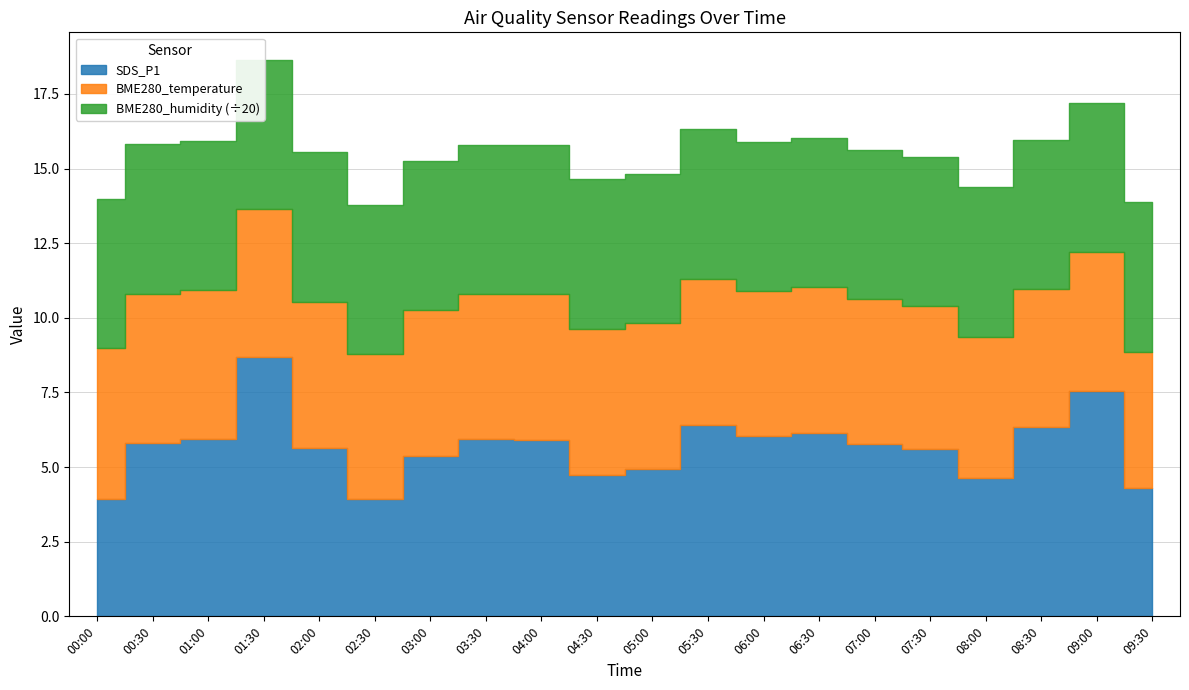

Reading left to right, transcribe all the data shown in this chart.

BME280_temperature: 5.0	5.0	5.0	5.0	4.9	4.9	4.9	4.9	4.9	4.9	4.9	4.9	4.8	4.9	4.8	4.8	4.7	4.6	4.6	4.6
BME280_humidity: 100.0	100.0	100.0	100.0	100.0	100.0	100.0	100.0	100.0	100.0	100.0	100.0	100.0	100.0	100.0	100.0	100.0	100.0	100.0	100.0
SDS_P1: 3.9	5.8	6.0	8.7	5.6	3.9	5.4	5.9	5.9	4.7	5.0	6.4	6.0	6.2	5.8	5.6	4.6	6.3	7.5	4.3